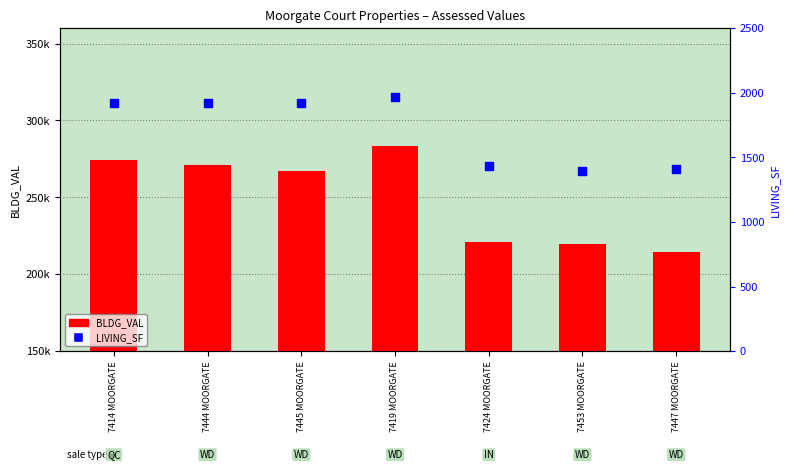

At which category is the sum across all series the highest?

7419 MOORGATE